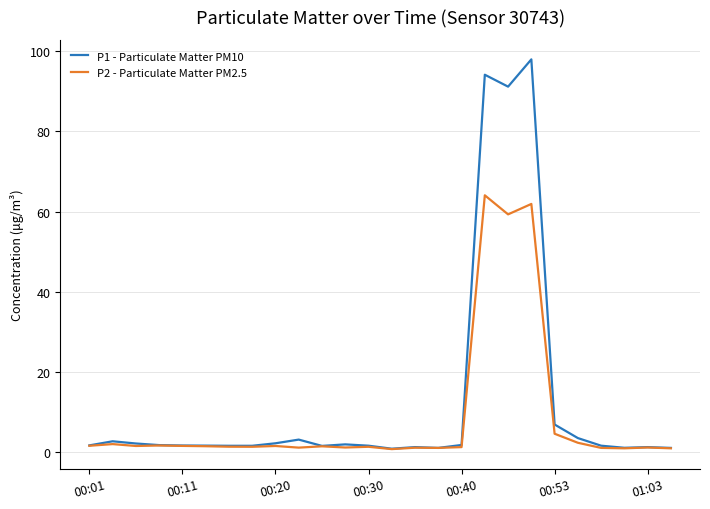

What is the greatest value displayed?

97.9